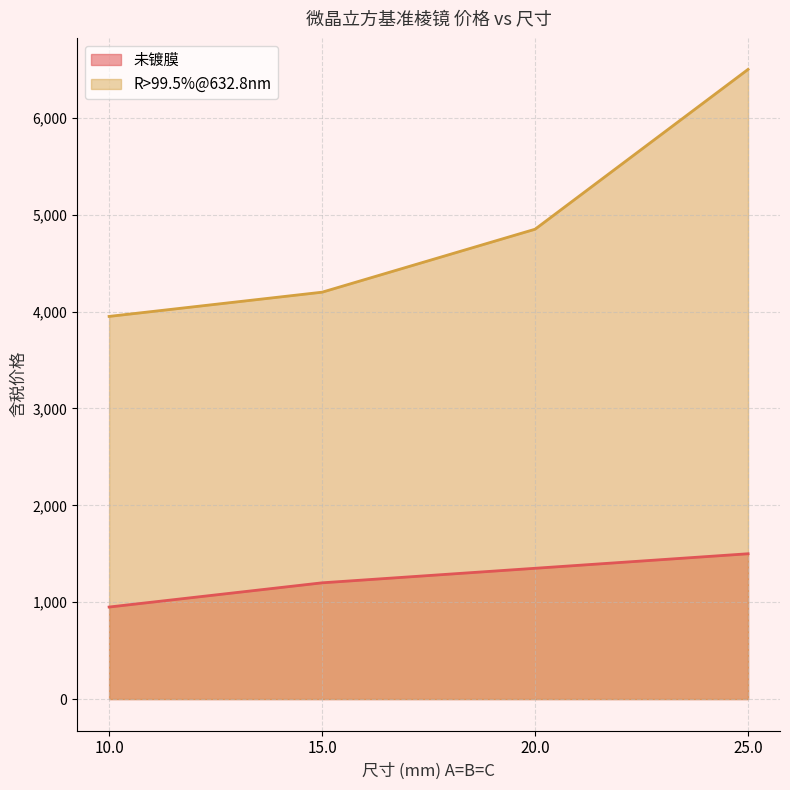

The 未镀膜 series shows 950 at 10.0. True or false?

True